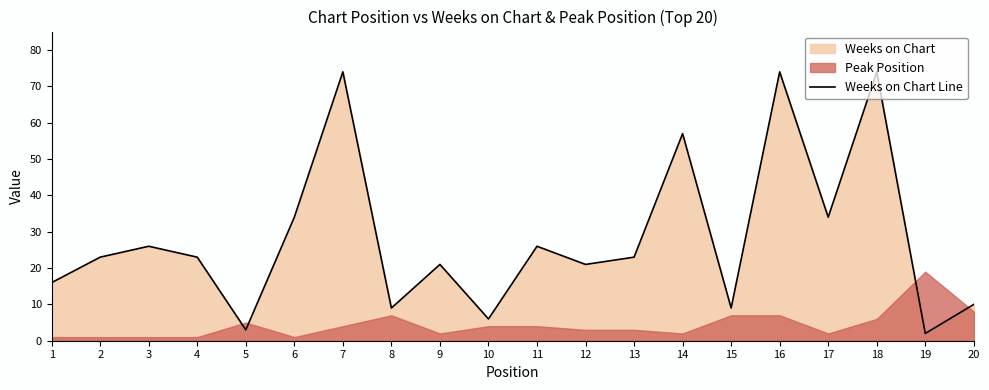

Reading right to left, transcribe all the data shown in this chart.

10	2	74	34	74	9	57	23	21	26	6	21	9	74	34	3	23	26	23	16